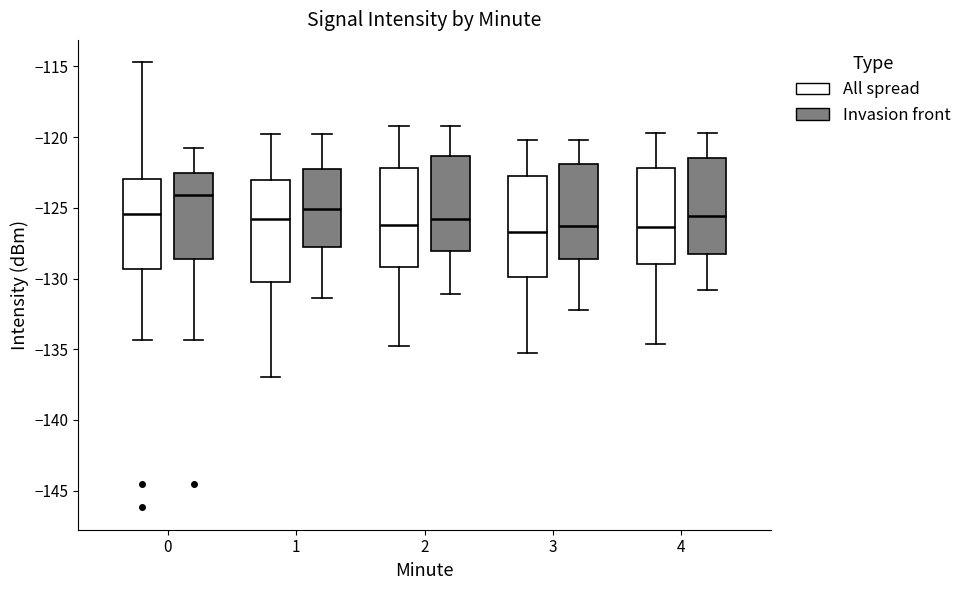

Reading left to right, transcribe this box plot: for each box, give where its median line is, the range the box spans, and where its two whiskers end, as read against the y-axis. The values are not printed on the chart, so give them approximately, as read against the axis.

0 (All spread): median -125.5, box -129.5 to -123.0, whiskers -134.5 to -114.5
0 (Invasion front): median -124.0, box -128.5 to -122.5, whiskers -134.5 to -120.5
1 (All spread): median -126.0, box -130.0 to -123.0, whiskers -137.0 to -120.0
1 (Invasion front): median -125.0, box -128.0 to -122.5, whiskers -131.5 to -120.0
2 (All spread): median -126.0, box -129.0 to -122.0, whiskers -135.0 to -119.0
2 (Invasion front): median -126.0, box -128.0 to -121.5, whiskers -131.0 to -119.0
3 (All spread): median -126.5, box -130.0 to -122.5, whiskers -135.5 to -120.0
3 (Invasion front): median -126.5, box -128.5 to -122.0, whiskers -132.0 to -120.0
4 (All spread): median -126.5, box -129.0 to -122.0, whiskers -134.5 to -119.5
4 (Invasion front): median -125.5, box -128.0 to -121.5, whiskers -131.0 to -119.5